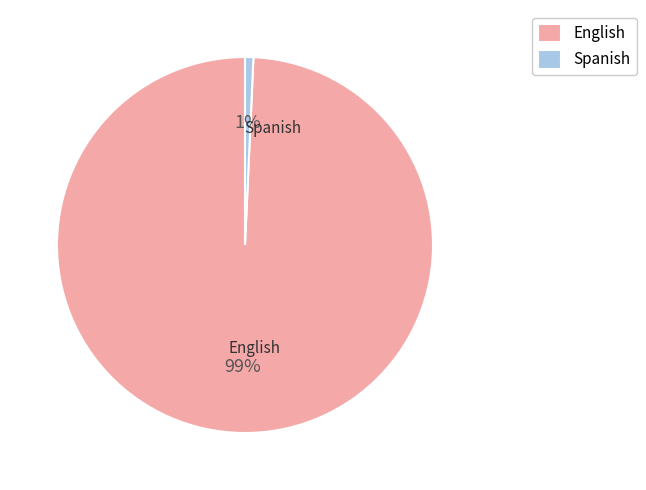

Count the number of slices in the pie.

2